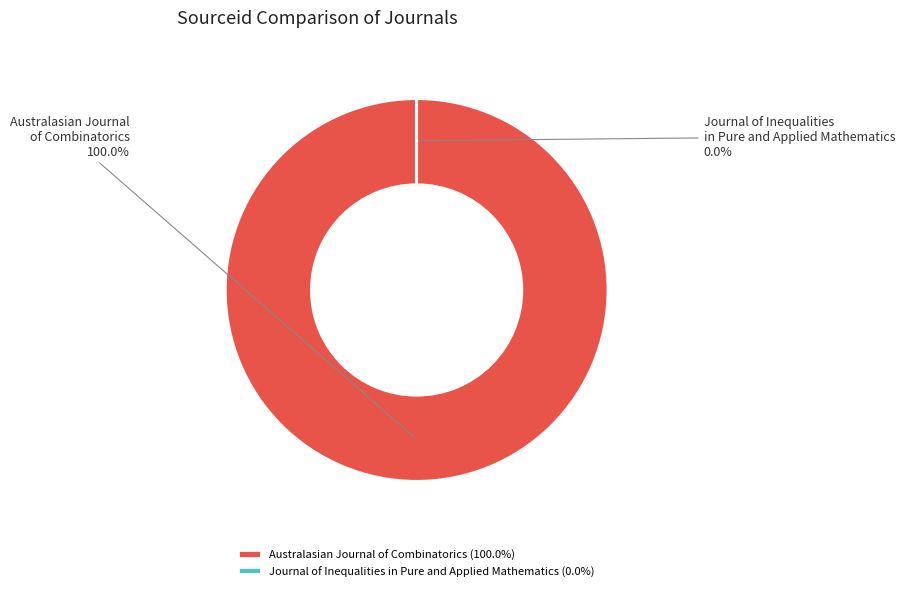

What is the smallest slice in the pie chart?

Journal of Inequalities in Pure and Applied Mathematics